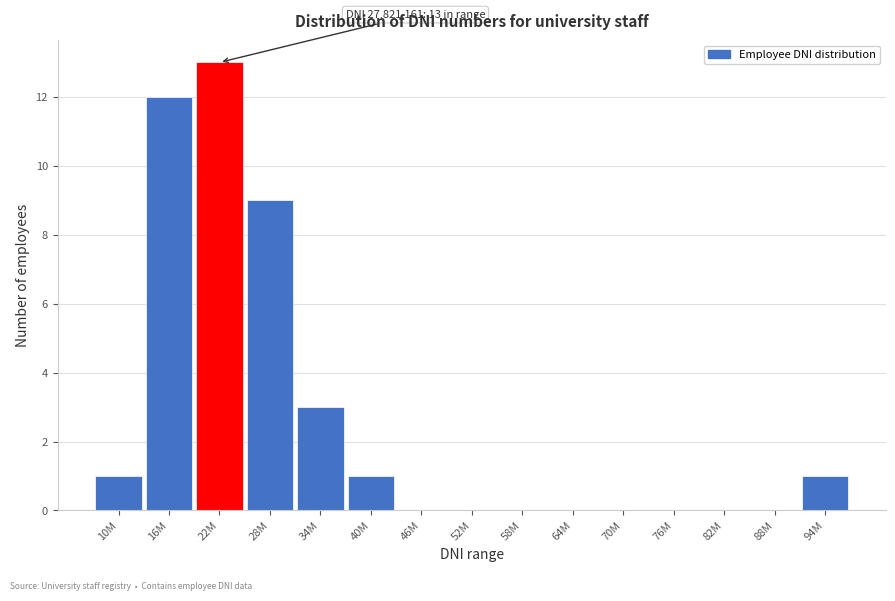

Reading left to right, extract all data points from this chart.

10M=1	16M=12	22M=13	28M=9	34M=3	40M=1	46M=0	52M=0	58M=0	64M=0	70M=0	76M=0	82M=0	88M=0	94M=1